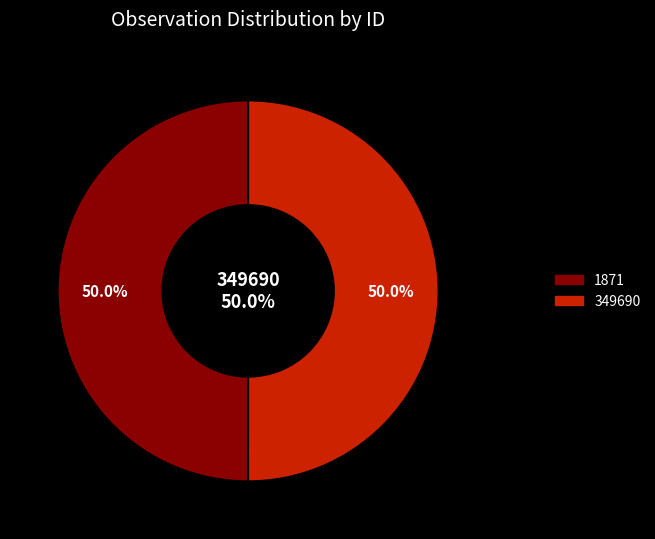

Combined, what portion of the pie is 349690 and 1871?

100.0%